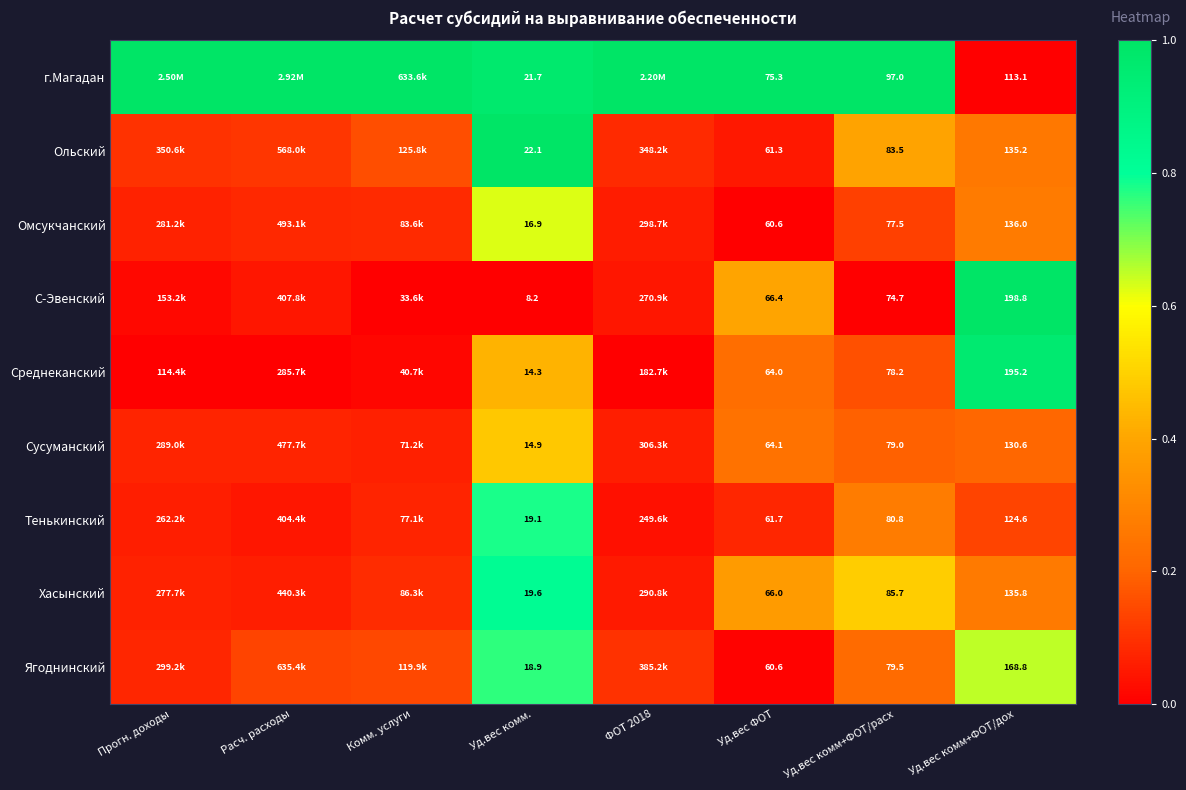

Rank the series at Уд.вес комм. from highest to lowest value.

Ольский, г.Магадан, Хасынский, Тенькинский, Ягоднинский, Омсукчанский, Сусуманский, Среднеканский, С-Эвенский